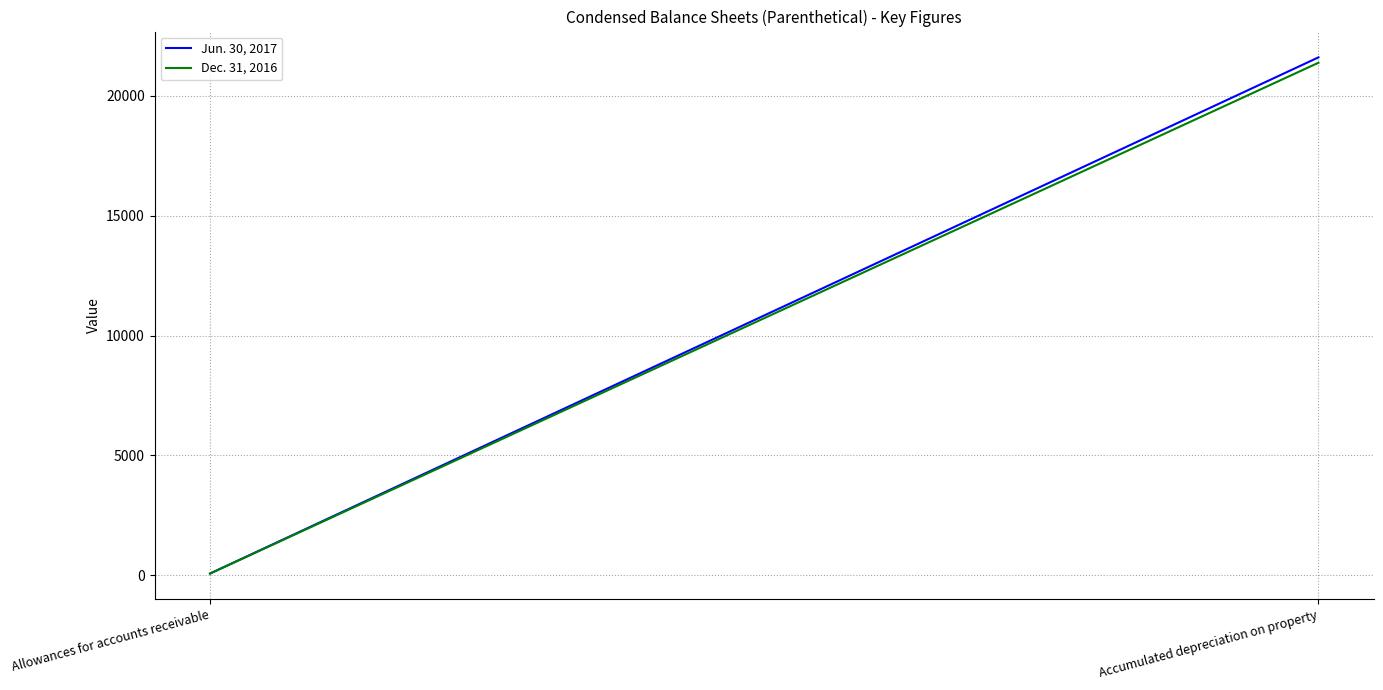

What is the greatest value displayed?

21600